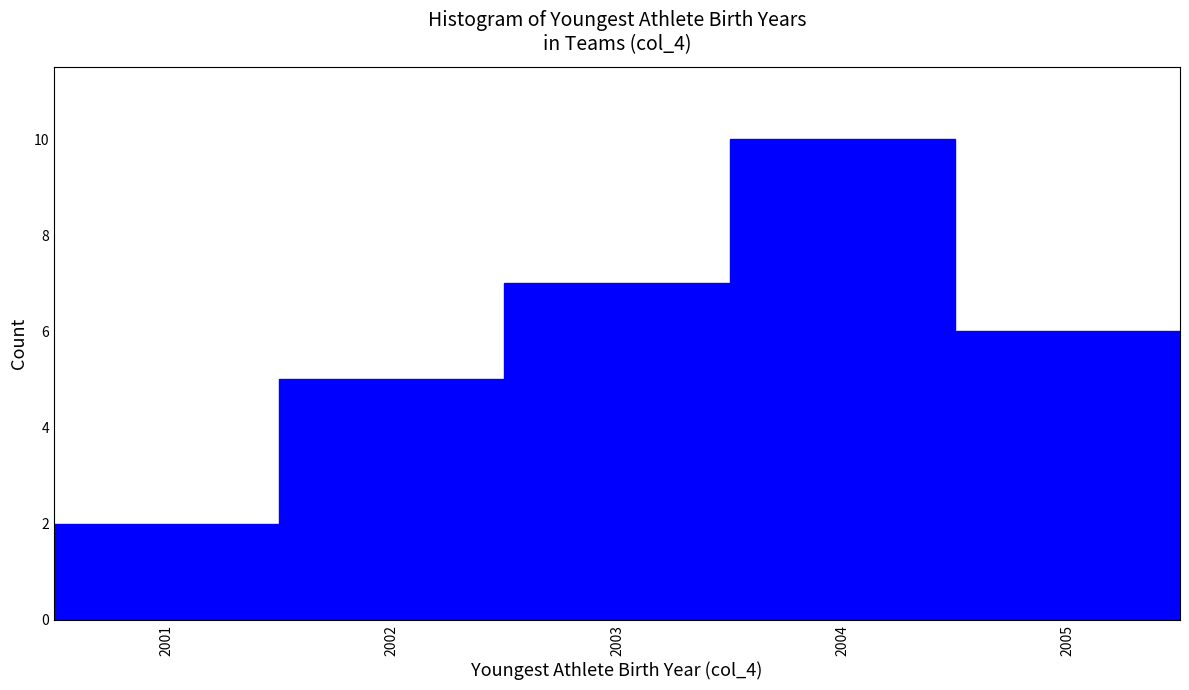

Over which range of the x-axis is the bar tallest?

2003.5 to 2004.5